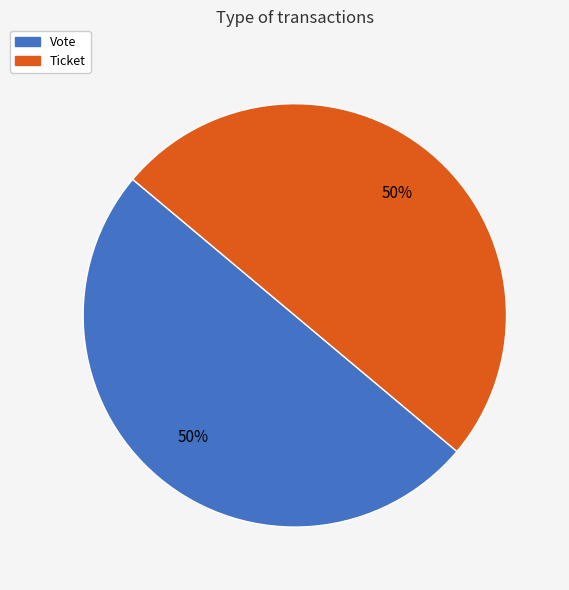

Count the number of slices in the pie.

2